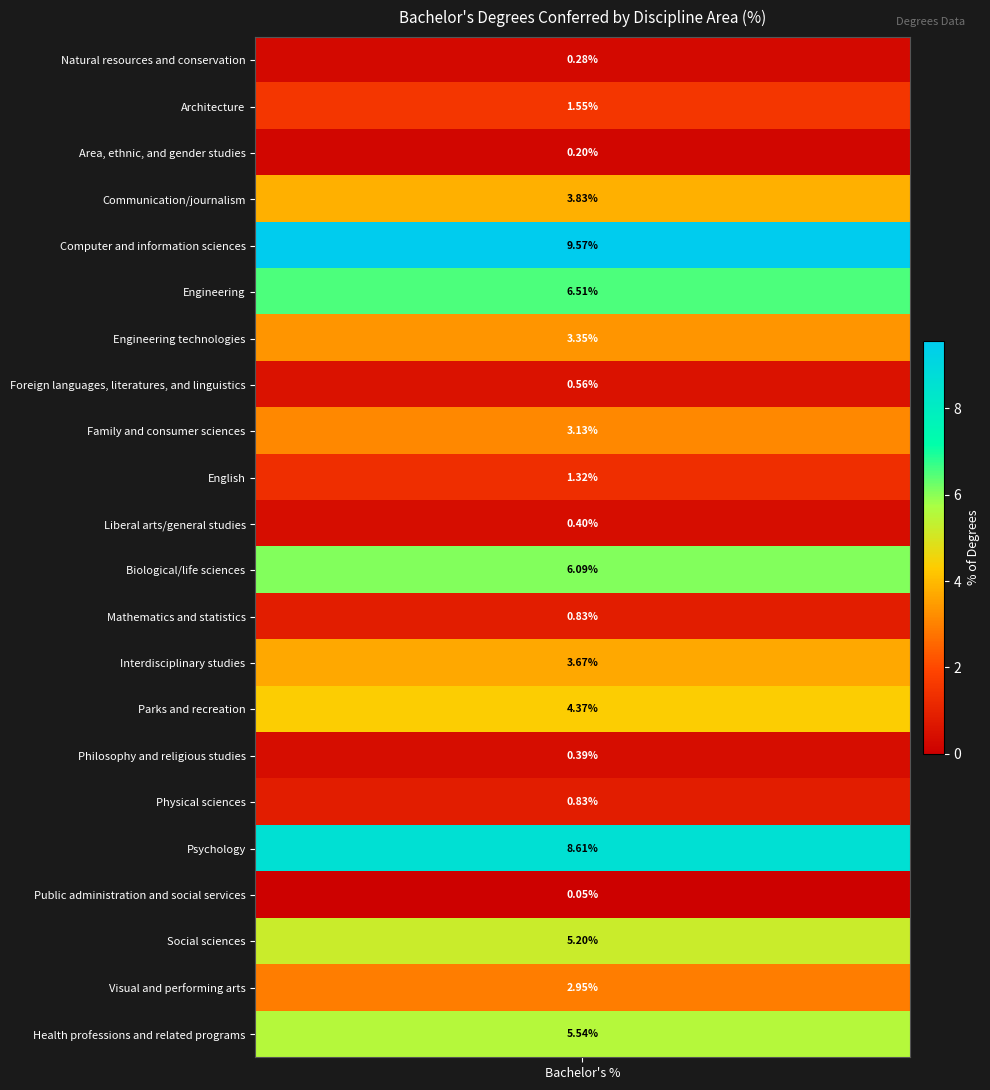

What is the difference between the second highest and second lowest values?

8.4